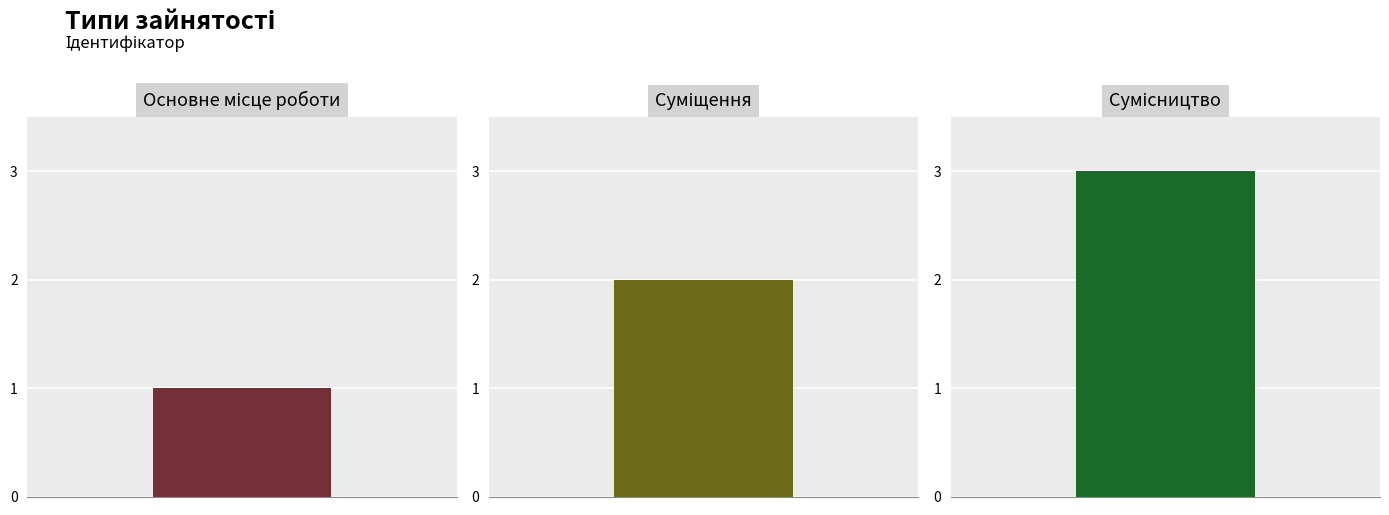

Count the values in the range 1 to 3.

3